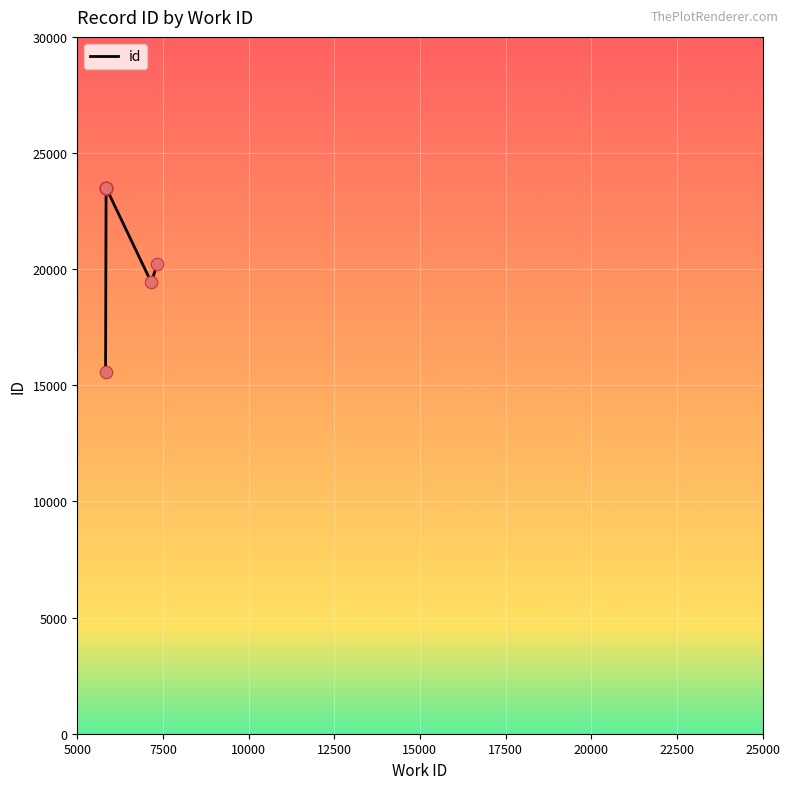

What is the change in value from 5000 to 10000?

+7931